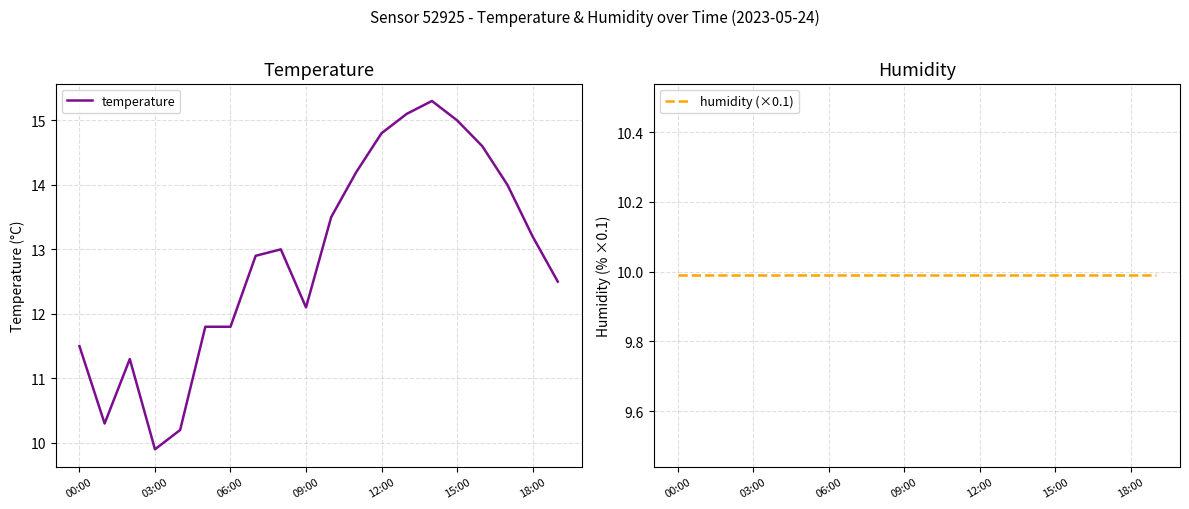

True or false: temperature has more than 0 points higher than both neighbors.

True